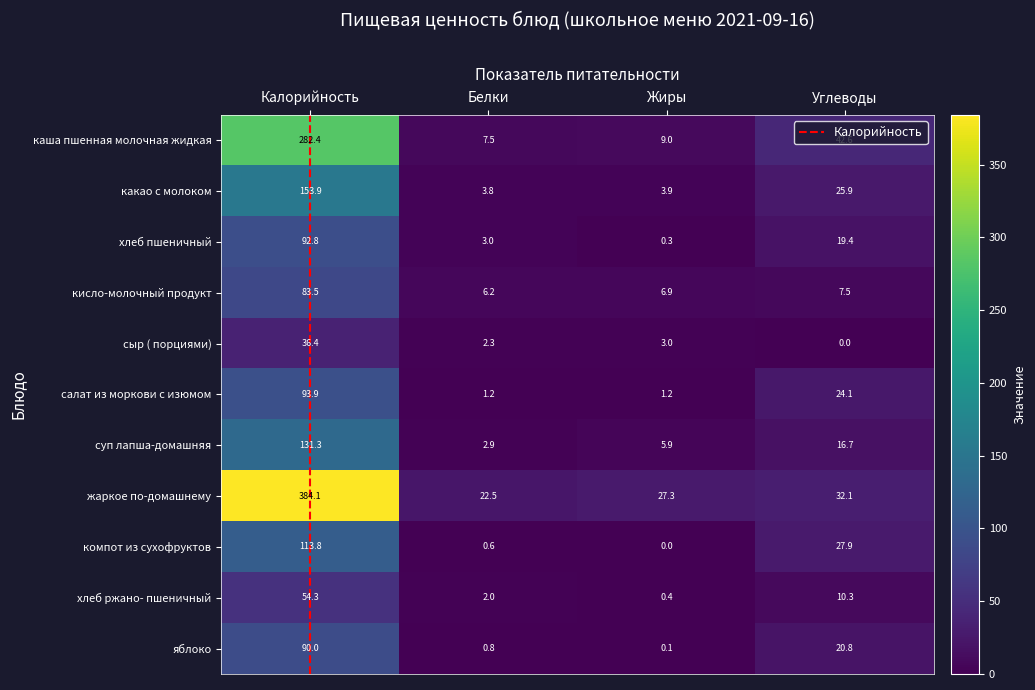

The value of суп лапша-домашняя at Калорийность is 131.3. True or false?

True